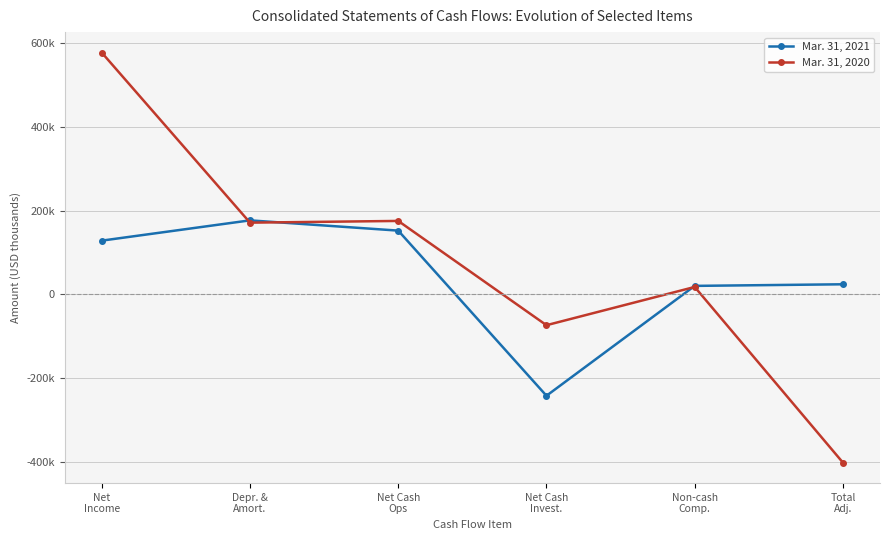

What are all the series names shown in the legend?

Mar. 31, 2021, Mar. 31, 2020